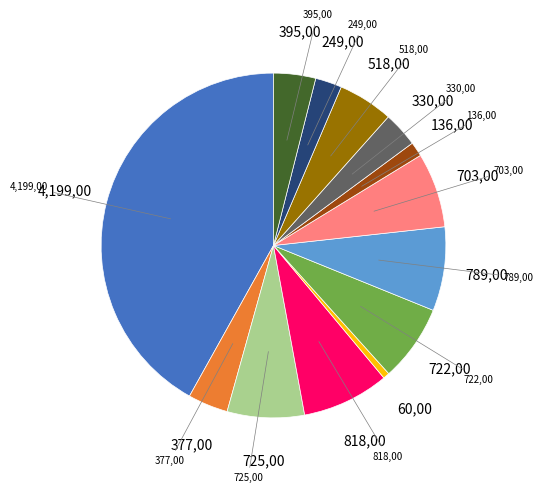

Count the number of slices in the pie.

13